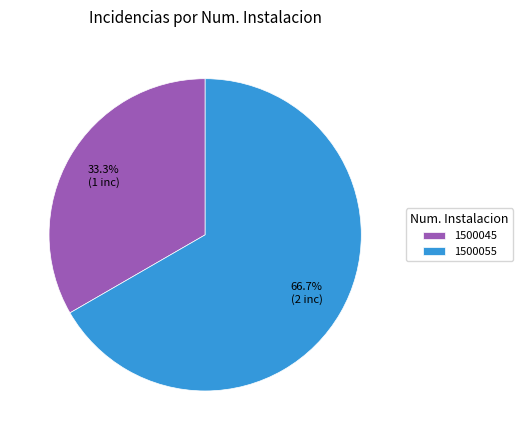

To the nearest percent, what is the average slice percentage?

50%